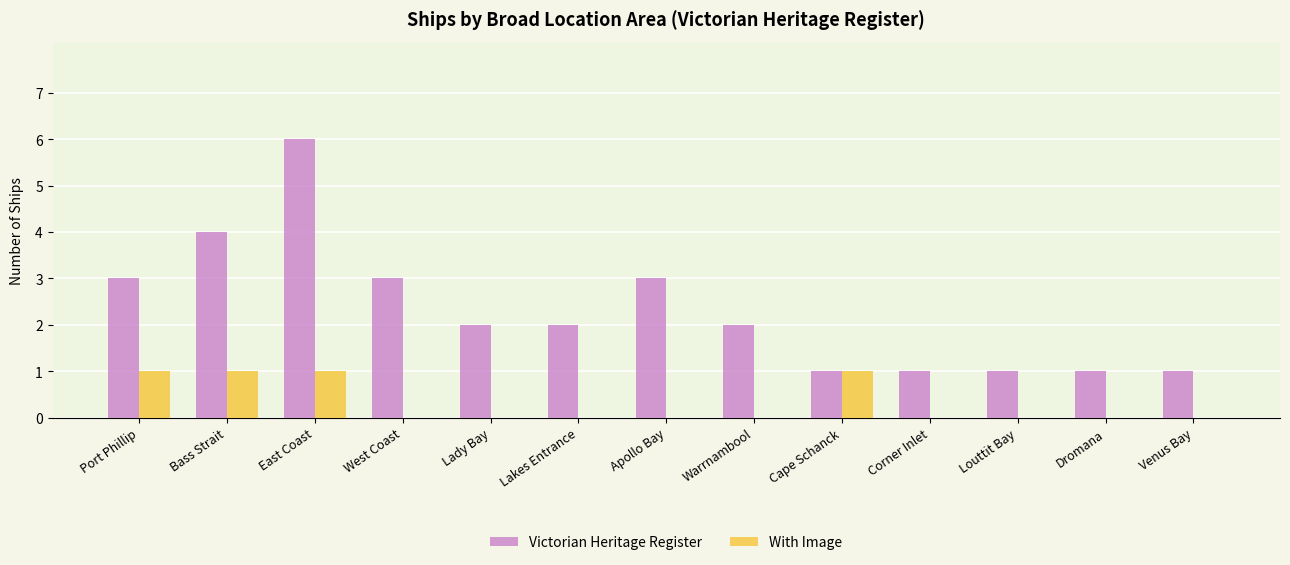

What are all the series names shown in the legend?

Victorian Heritage Register, With Image